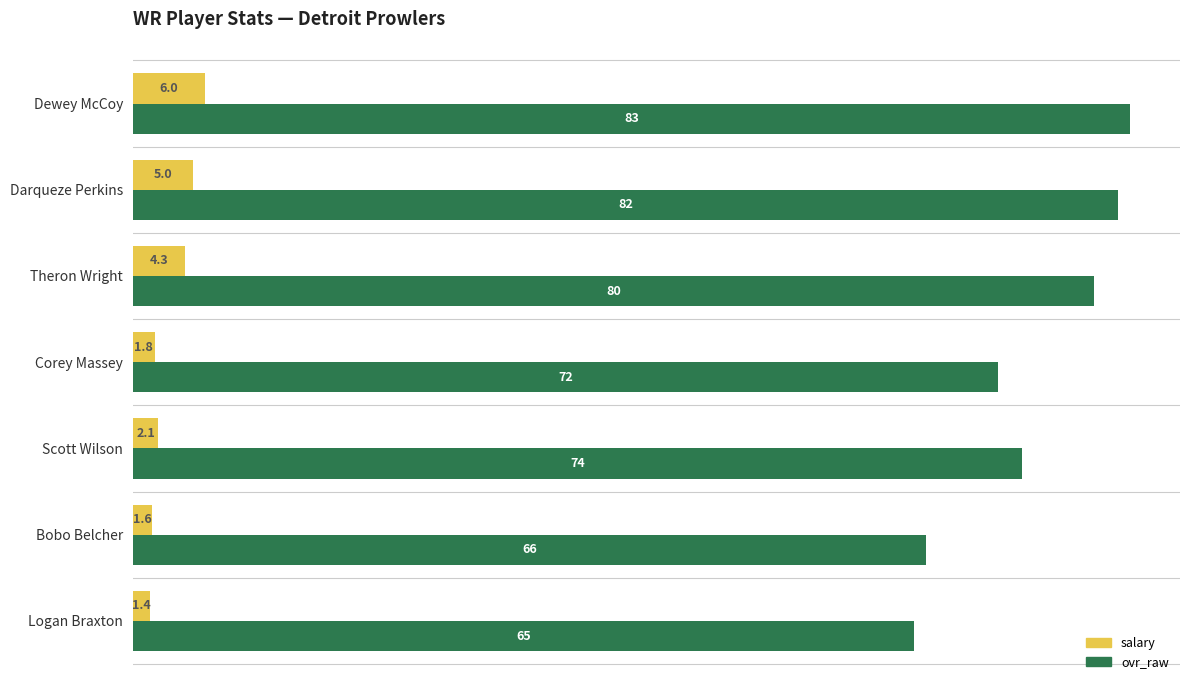

List the labels in order of salary value, largest first.

Dewey McCoy, Darqueze Perkins, Theron Wright, Scott Wilson, Corey Massey, Bobo Belcher, Logan Braxton